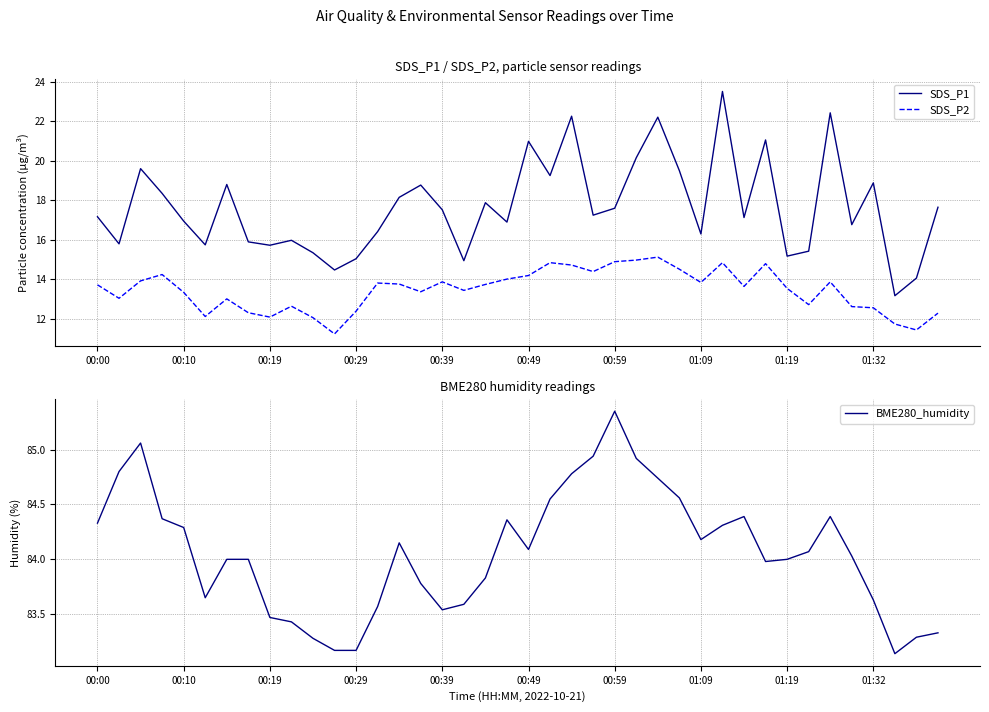

Reading left to right, transcribe all the data shown in this chart.

SDS_P1: 17.2	15.8	19.6	18.4	16.9	15.8	18.8	15.9	15.7	16.0	15.3	14.5	15.1	16.4	18.1	18.8	17.5	14.9	17.9	16.9	21.0	19.2	22.2	17.2	17.6	20.1	22.2	19.5	16.3	23.5	17.1	21.1	15.2	15.4	22.4	16.8	18.9	13.2	14.1	17.6
SDS_P2: 13.7	13.1	13.9	14.2	13.3	12.1	13.0	12.3	12.1	12.7	12.1	11.2	12.4	13.8	13.8	13.4	13.9	13.4	13.8	14.0	14.2	14.8	14.7	14.4	14.9	15.0	15.1	14.5	13.8	14.8	13.7	14.8	13.6	12.7	13.9	12.6	12.6	11.8	11.4	12.3
BME280_humidity: 84.3	84.8	85.1	84.4	84.3	83.7	84.0	84.0	83.5	83.4	83.3	83.2	83.2	83.6	84.2	83.8	83.5	83.6	83.8	84.4	84.1	84.5	84.8	84.9	85.3	84.9	84.7	84.6	84.2	84.3	84.4	84.0	84.0	84.1	84.4	84.0	83.6	83.1	83.3	83.3